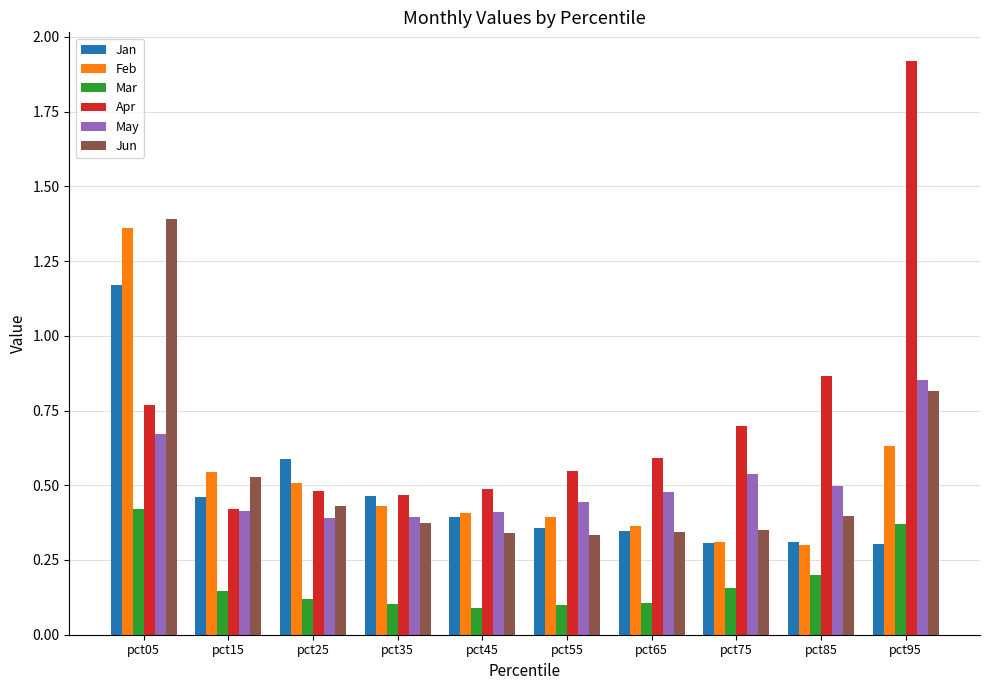

At which label is Apr closest to 1?

pct85